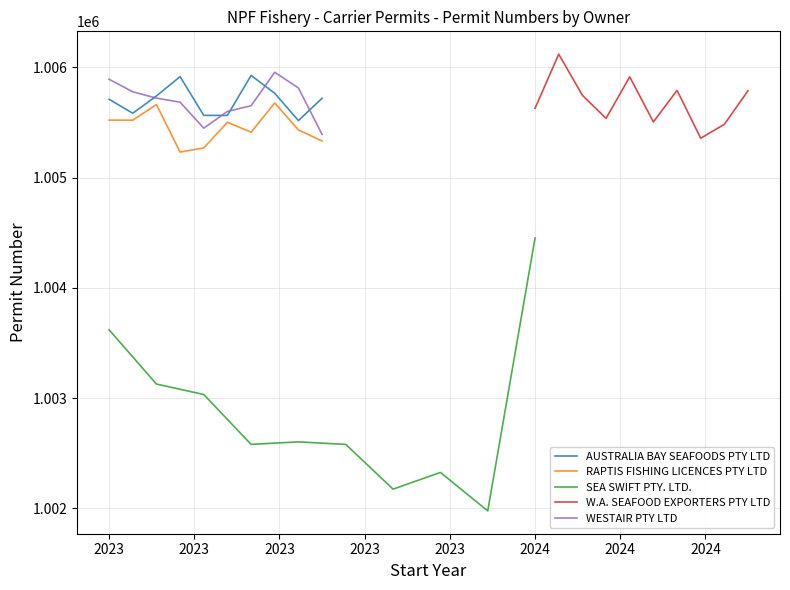

What is the total value across all series at 2024?

5024959.7